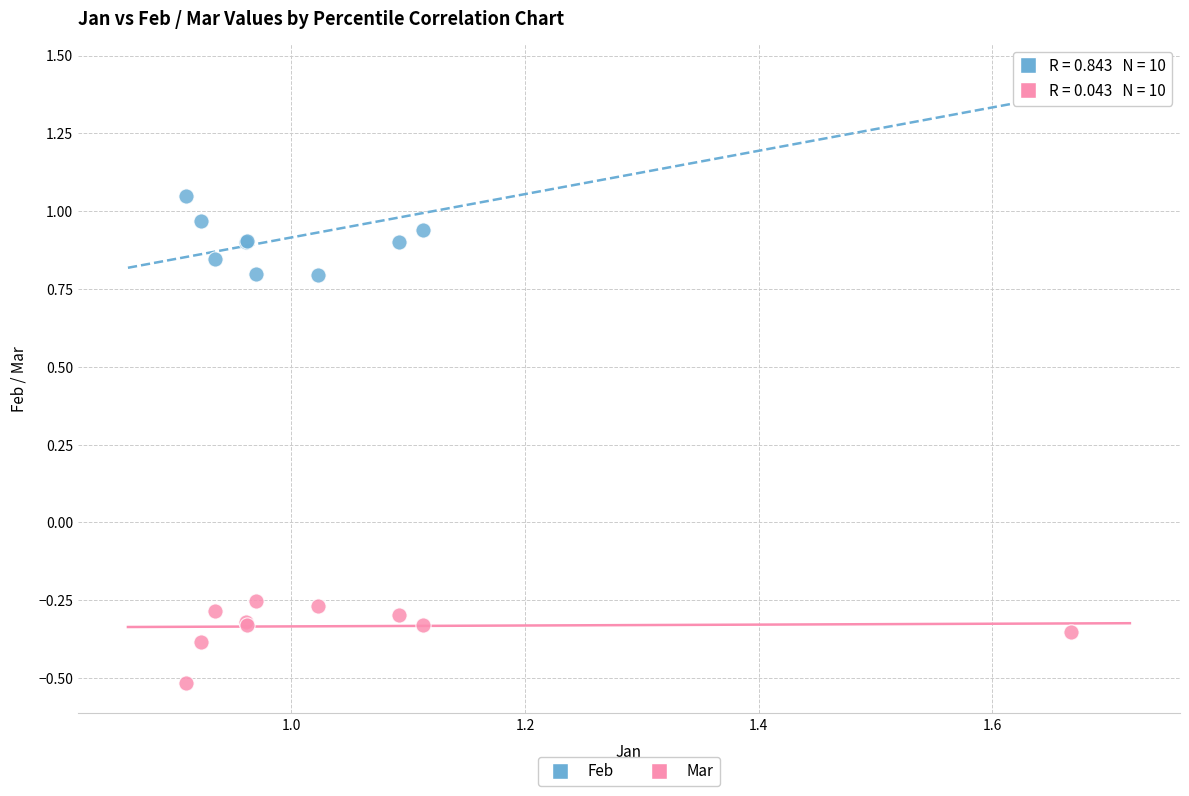

Which series contains the highest Y value?

Feb